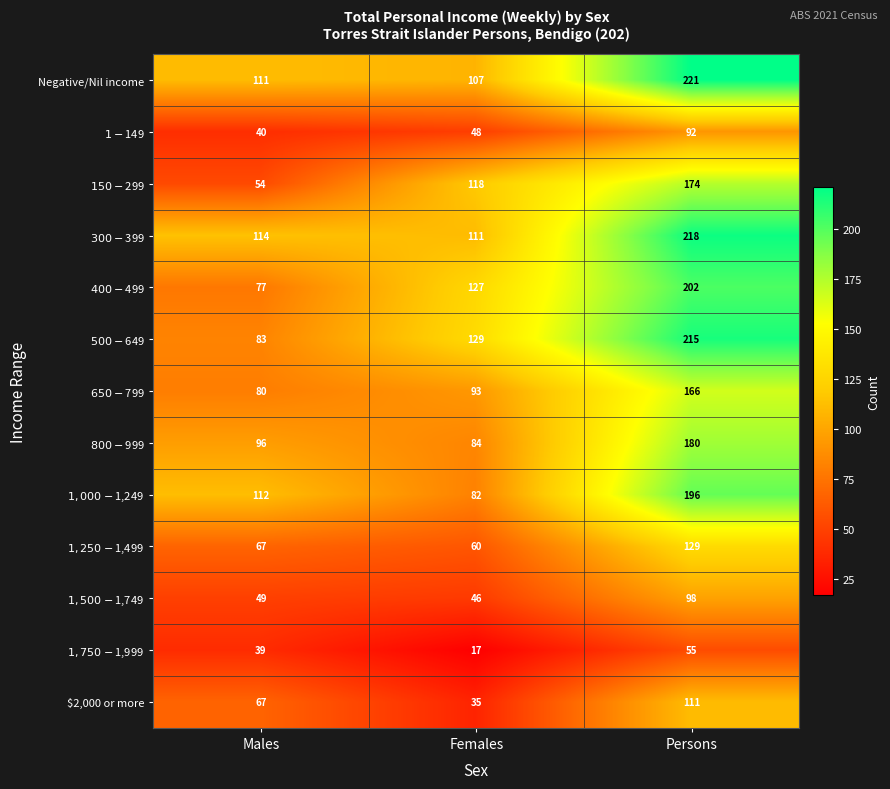

True or false: $2,000 or more has a value of 102 at Males.

False